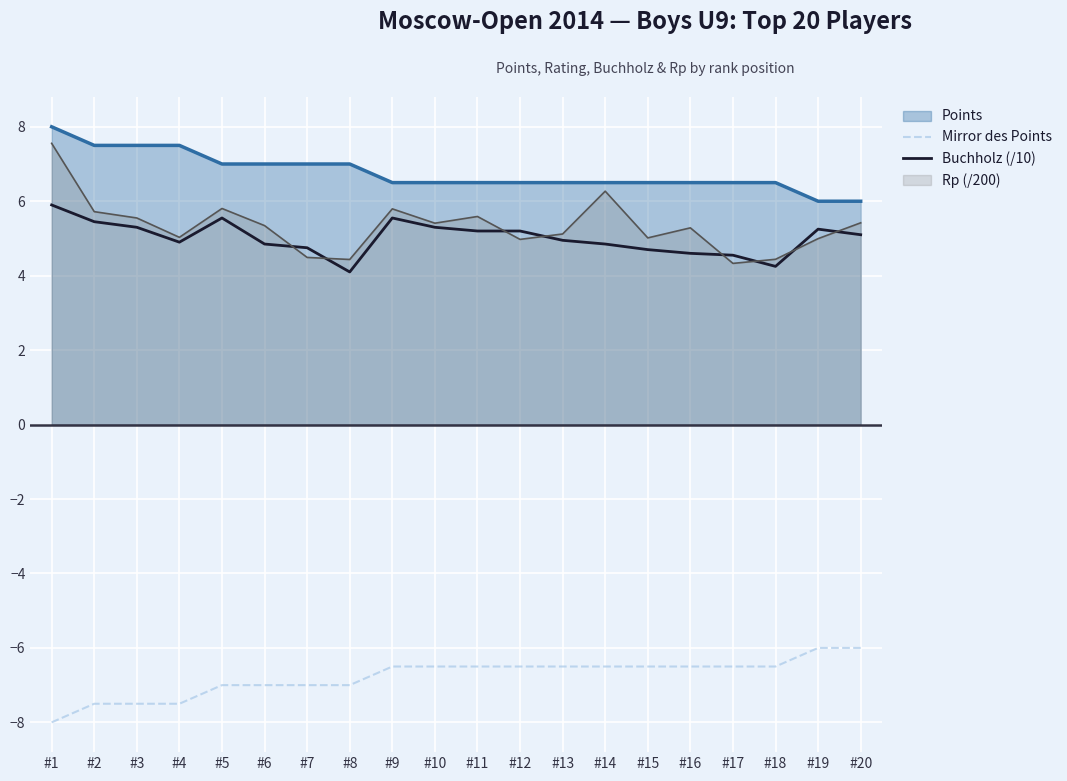

Which series has the largest range (max minus min)?

Rp (/200)